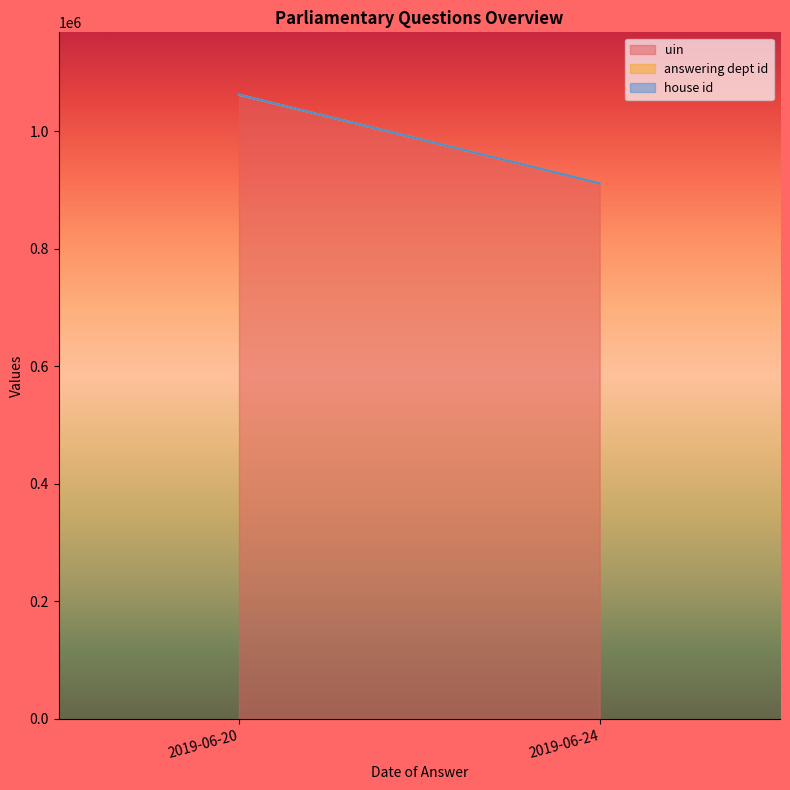

True or false: answering dept id has more than 0 interior local peaks.

False